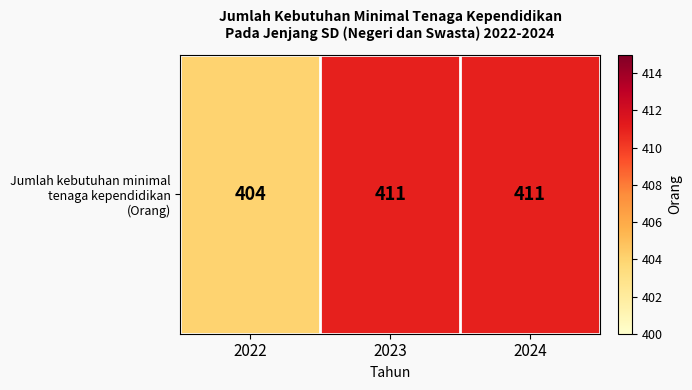

Which has a higher value, 2022 or 2023?

2023